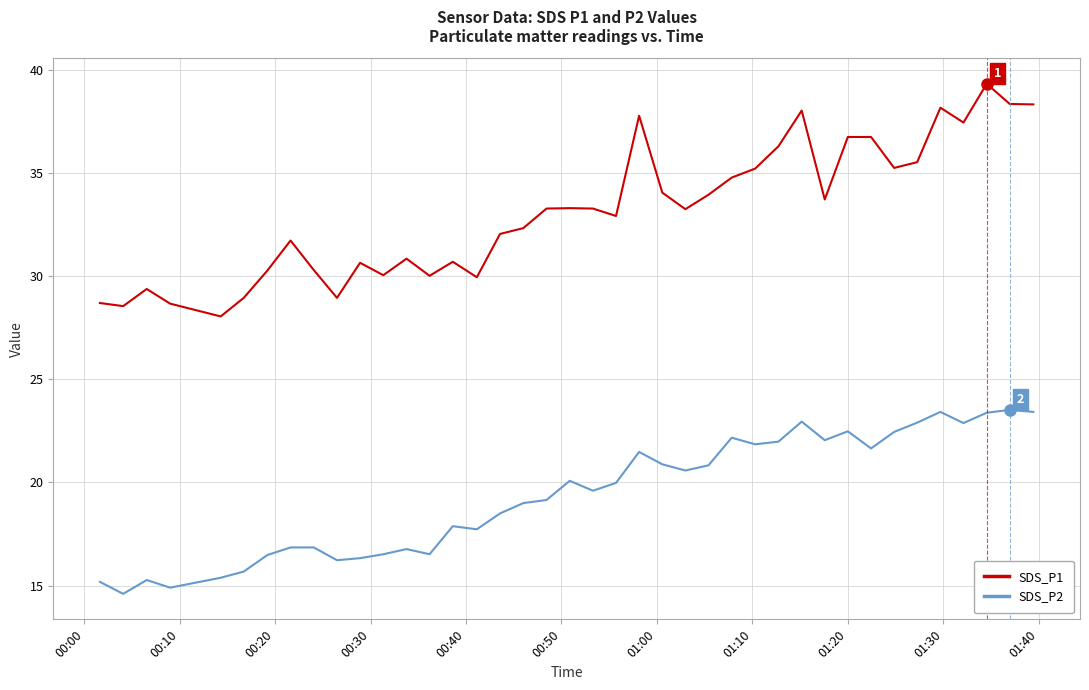

What is the maximum value for SDS_P1?

39.3